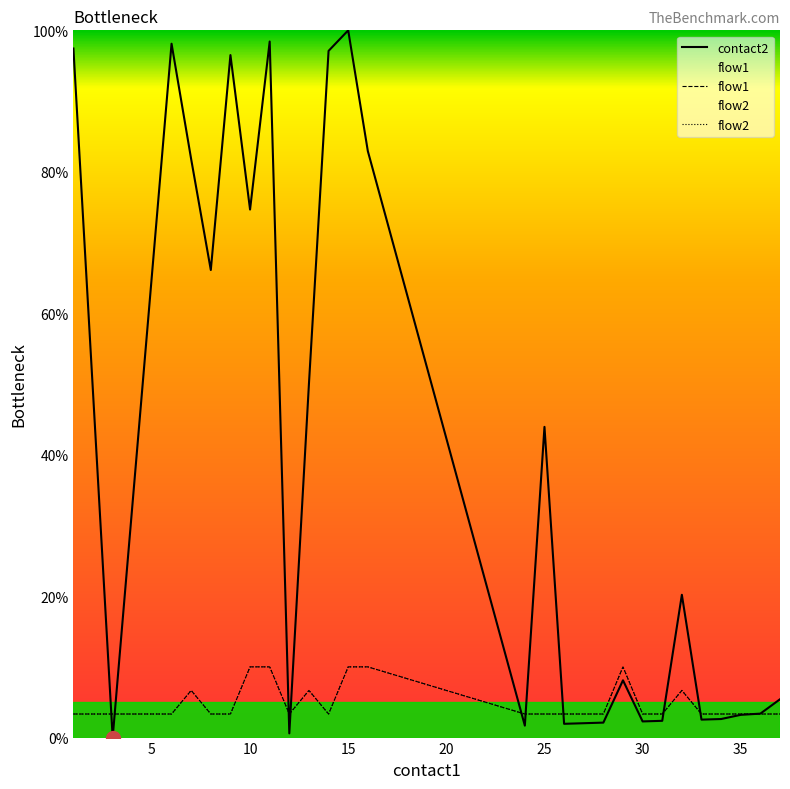

Which series ends up on top after the final intersection of flow1 and contact2?

contact2